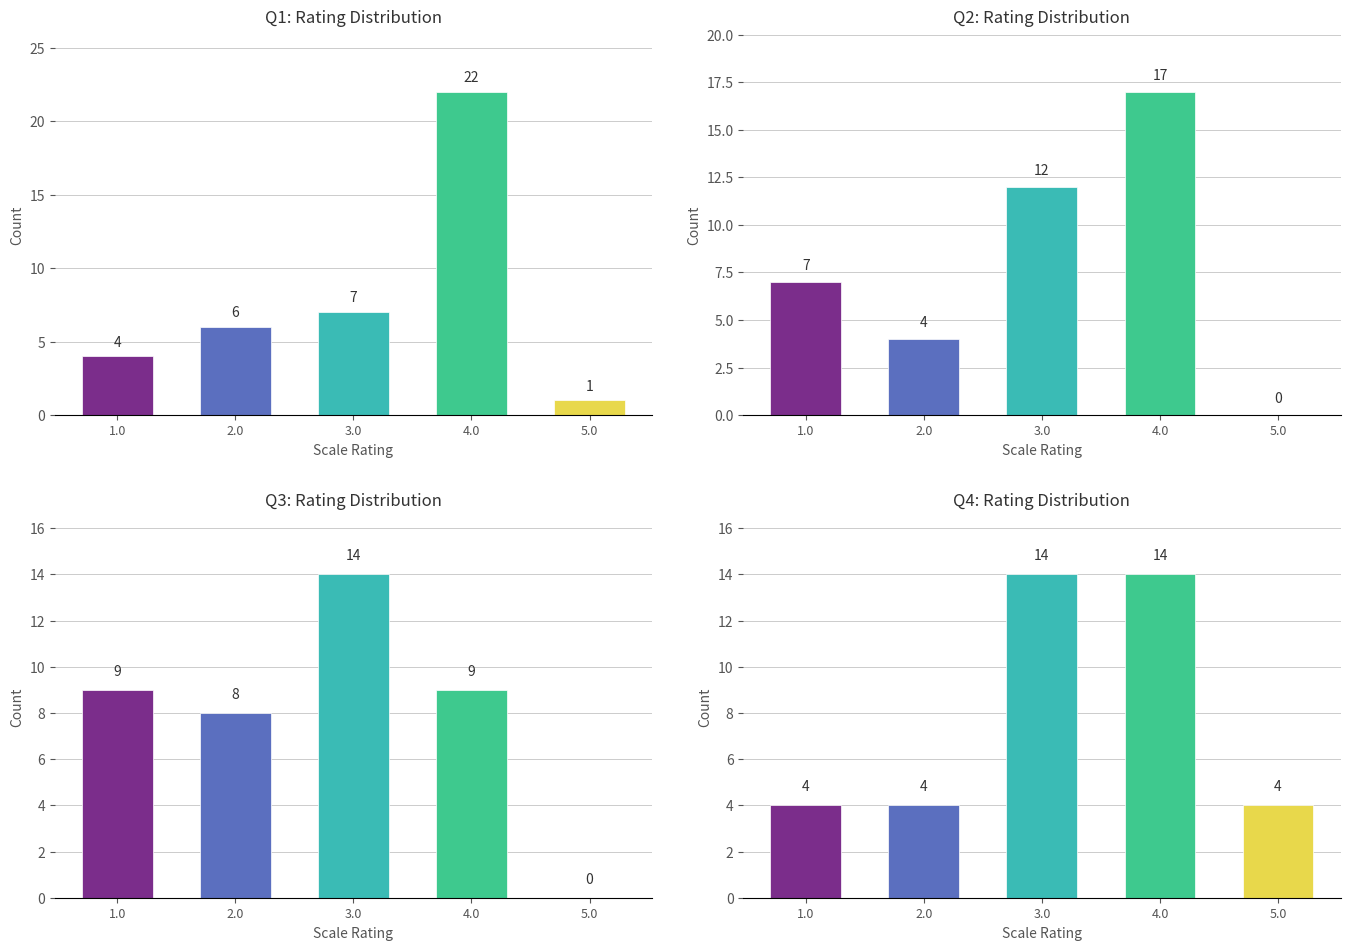

At how many categories does at least one series exceed 18?

1